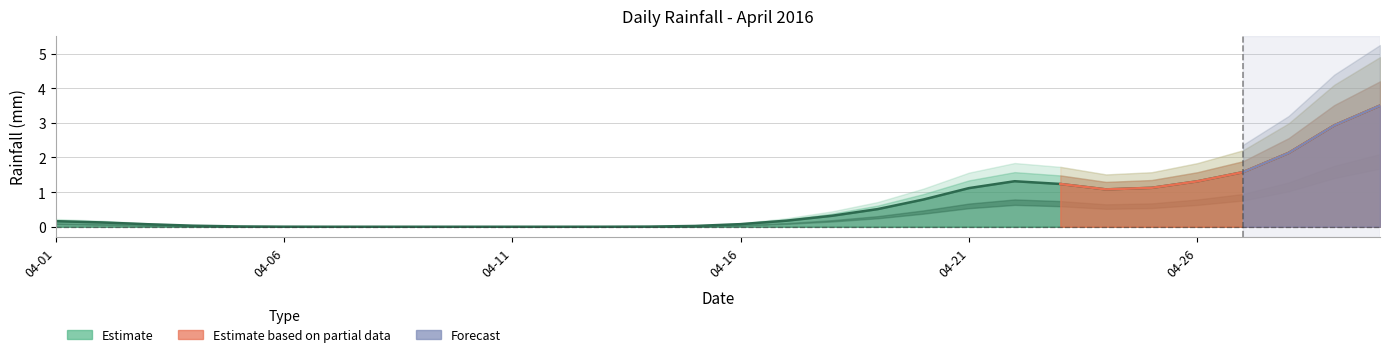

Does the chart have visible grid lines?

Yes